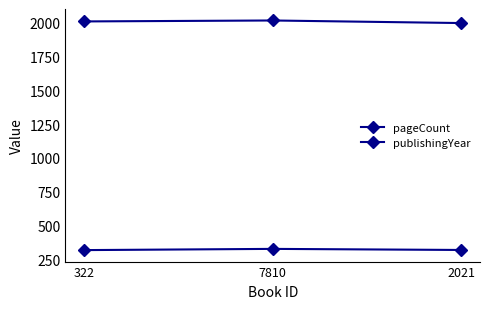

The value of publishingYear at 2021 is 957. True or false?

False